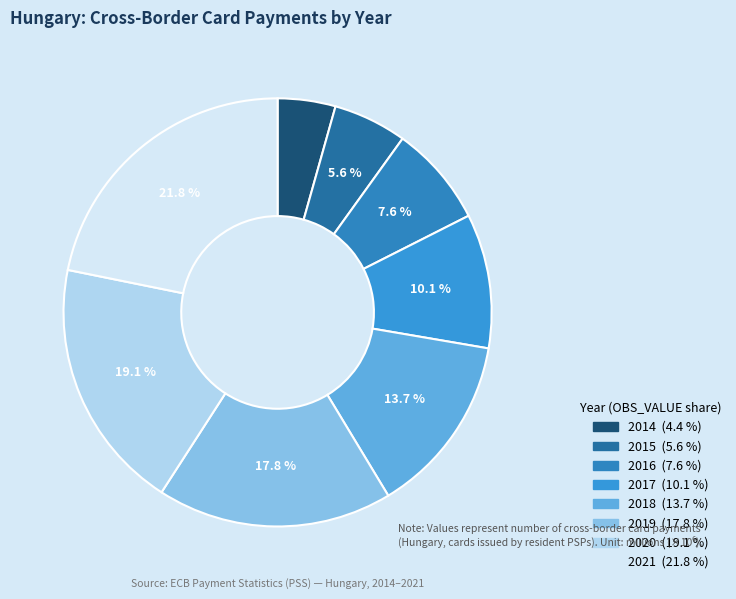

To the nearest percent, what is the difference between the largest and smallest slice percentages?

17%